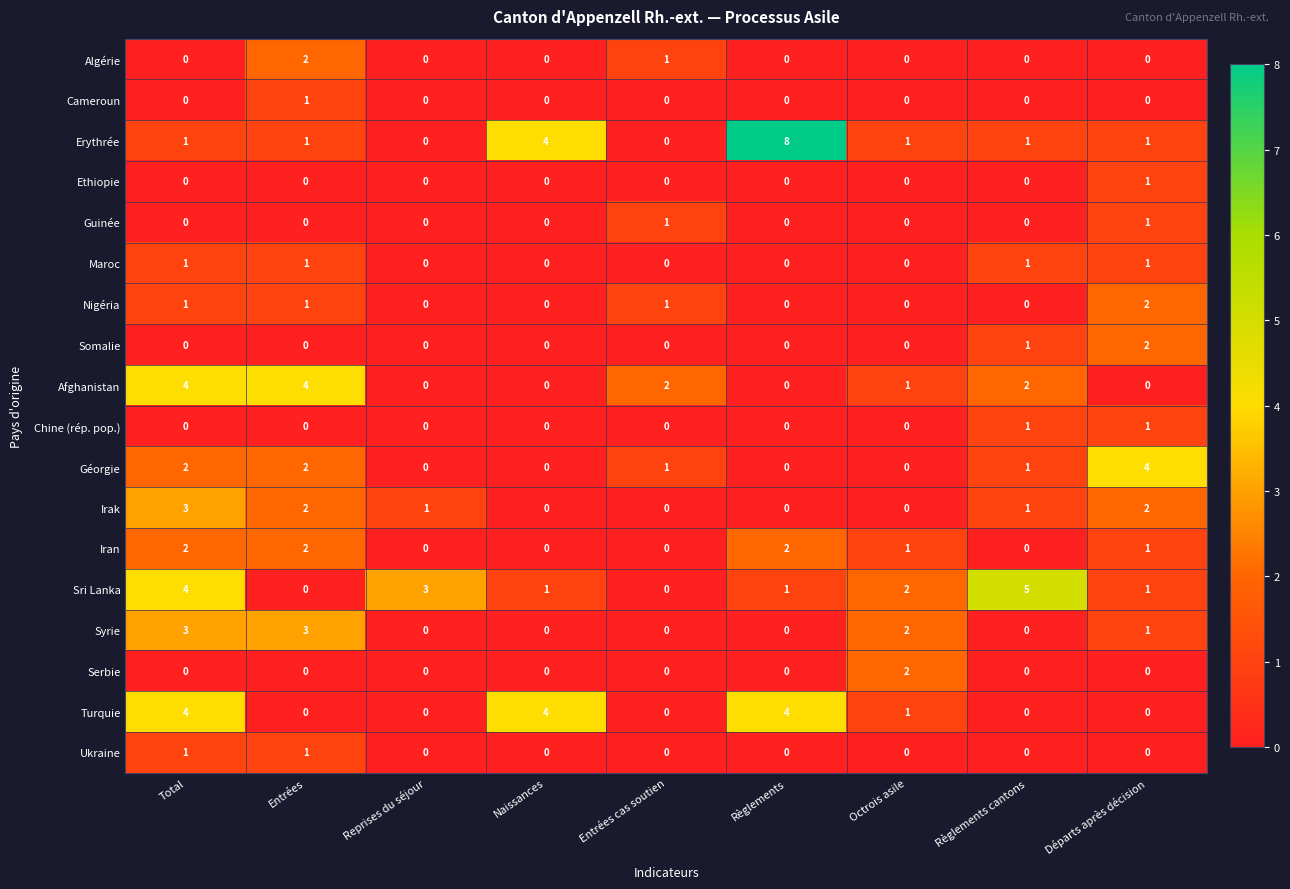

Is it true that Cameroun equals 0 at Règlements cantons?

True